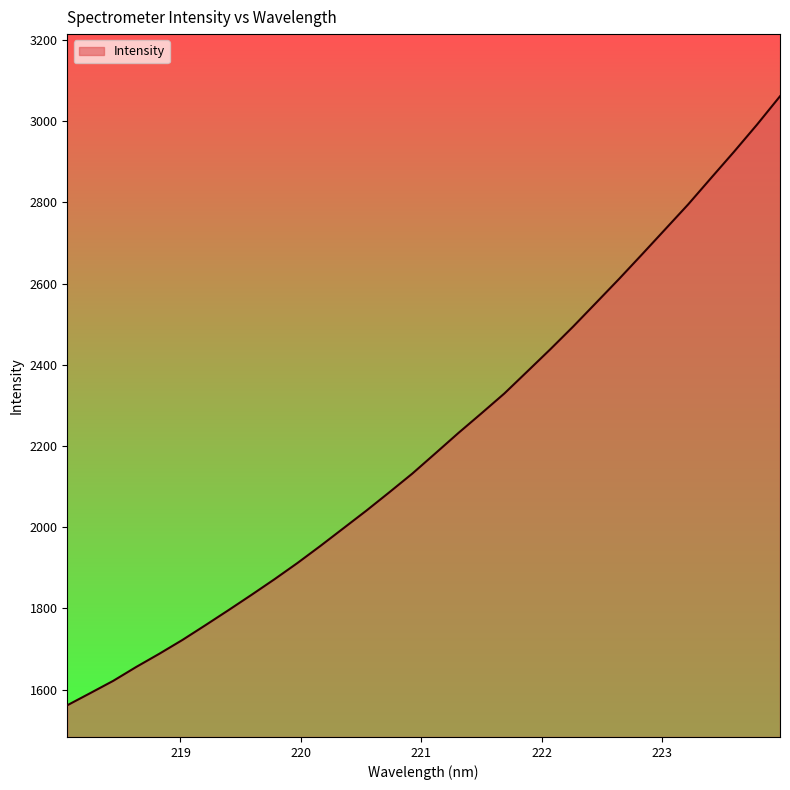

What is the maximum value shown in the chart?

3061.3